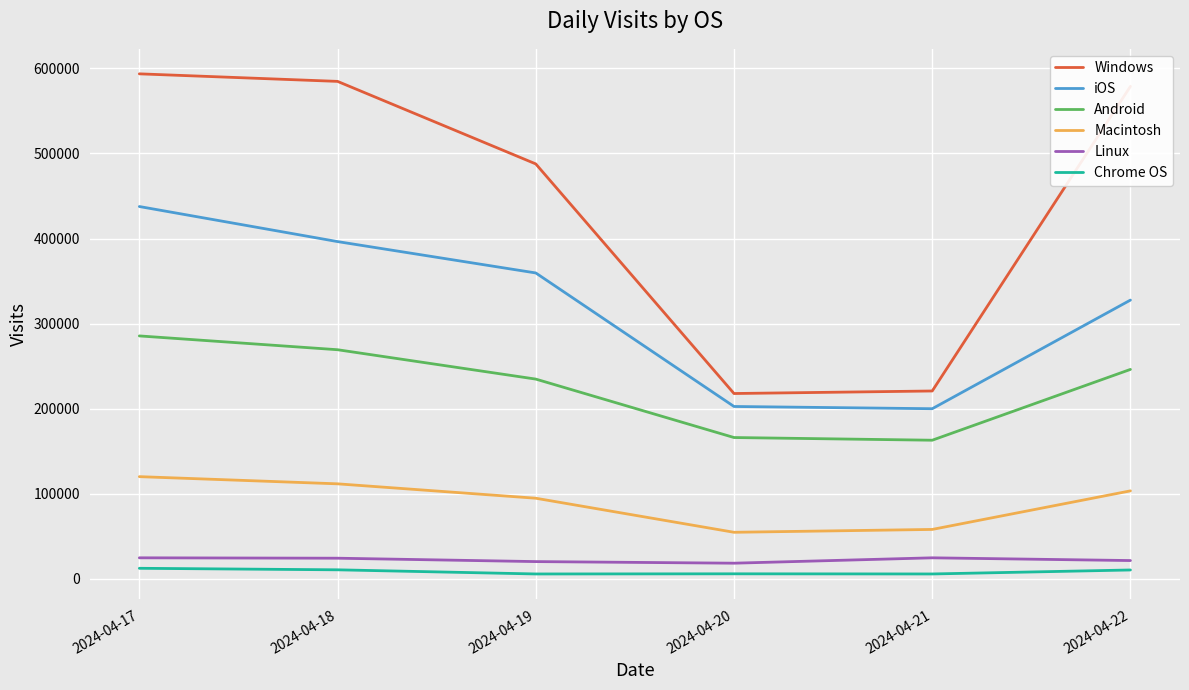

What is the difference between the maximum and second lowest values in the Macintosh series?

62063